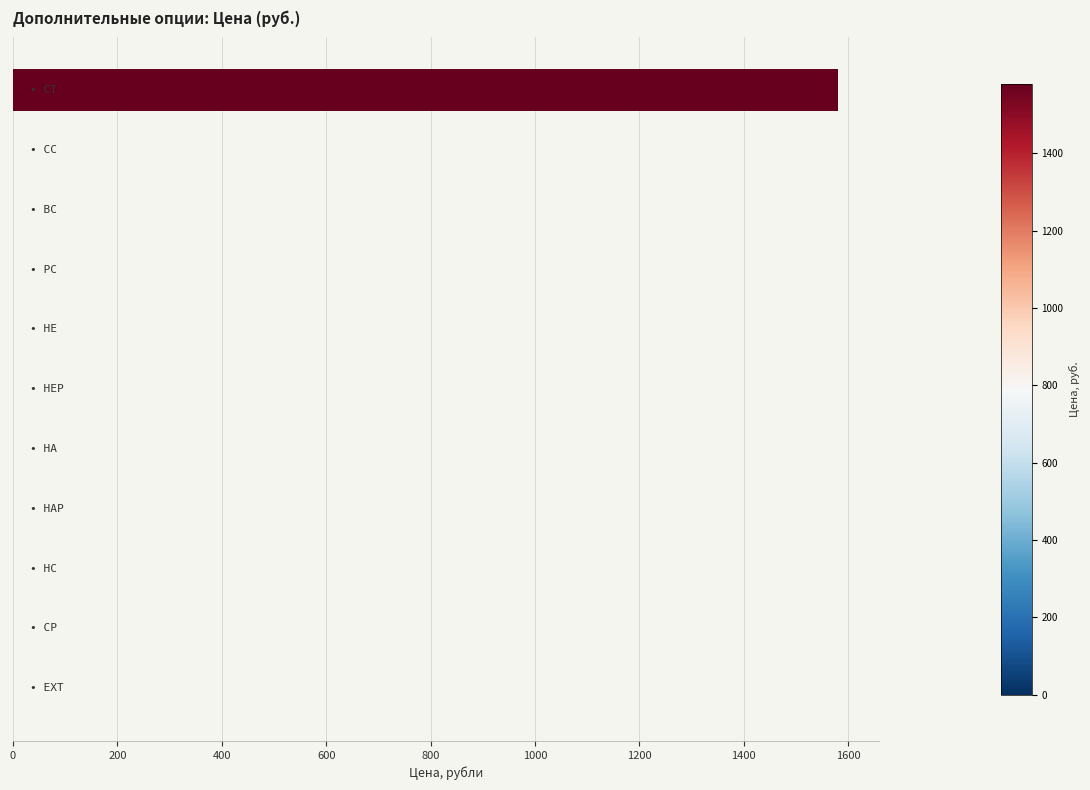

What is the sum of all values?

1580